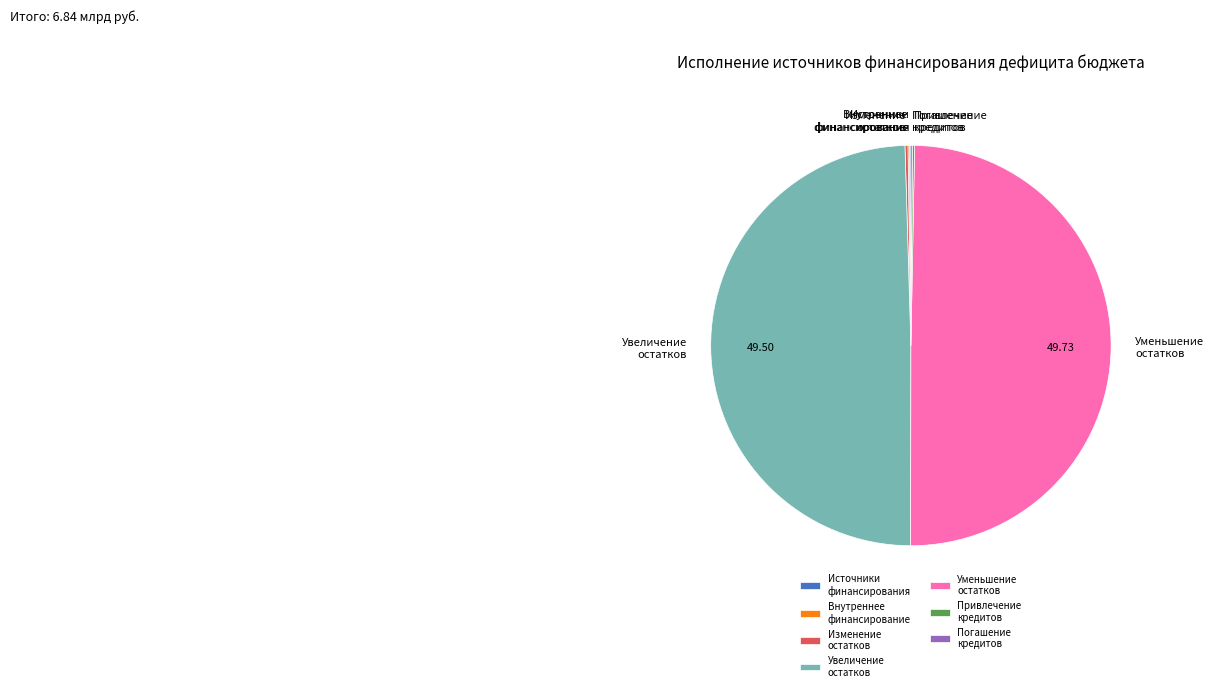

Is there a majority slice in this chart?

No